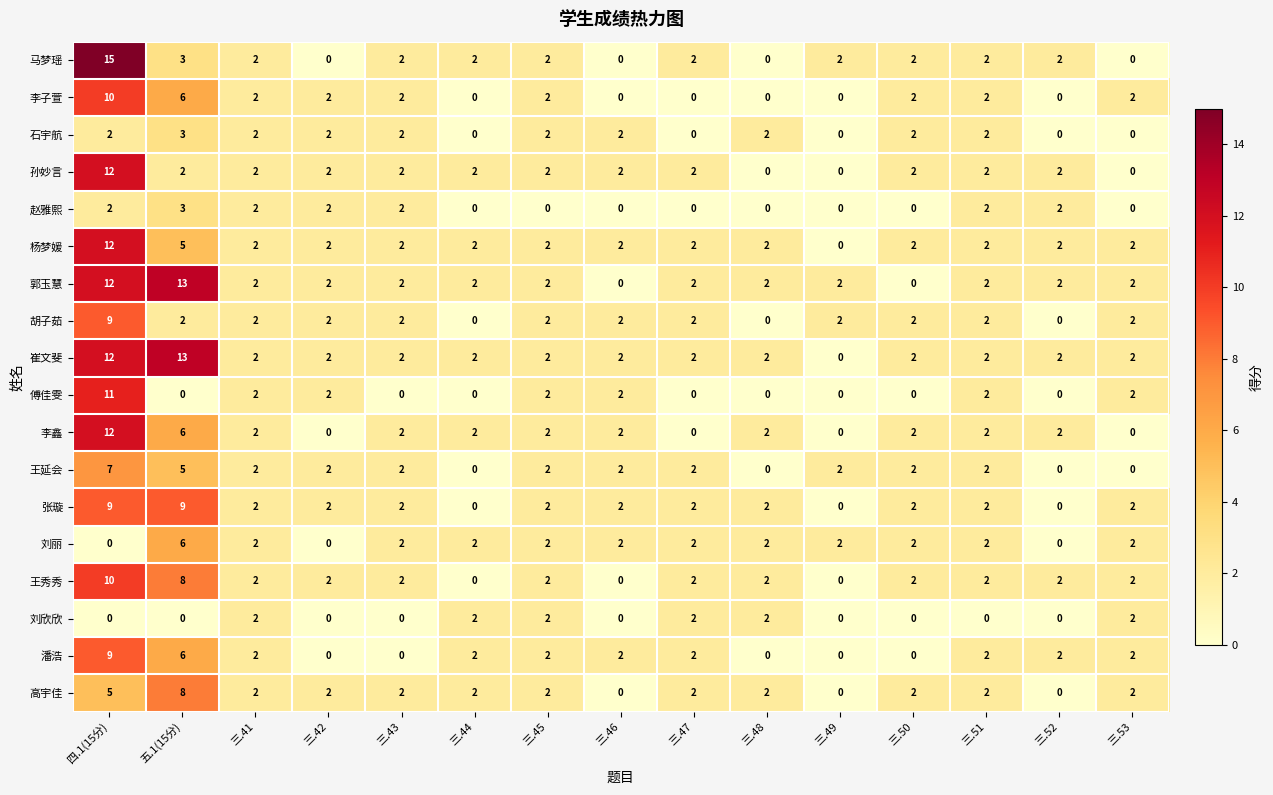

Count the 胡子茹 values in the range 2 to 3.

11